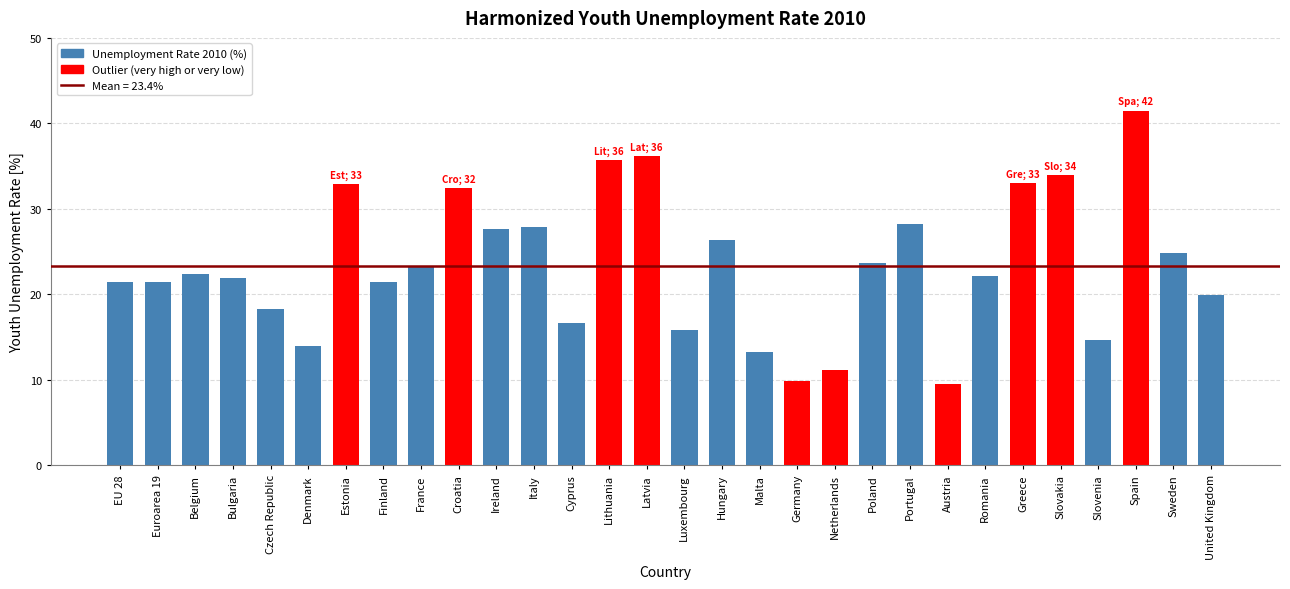

What is the smallest value displayed?

9.5